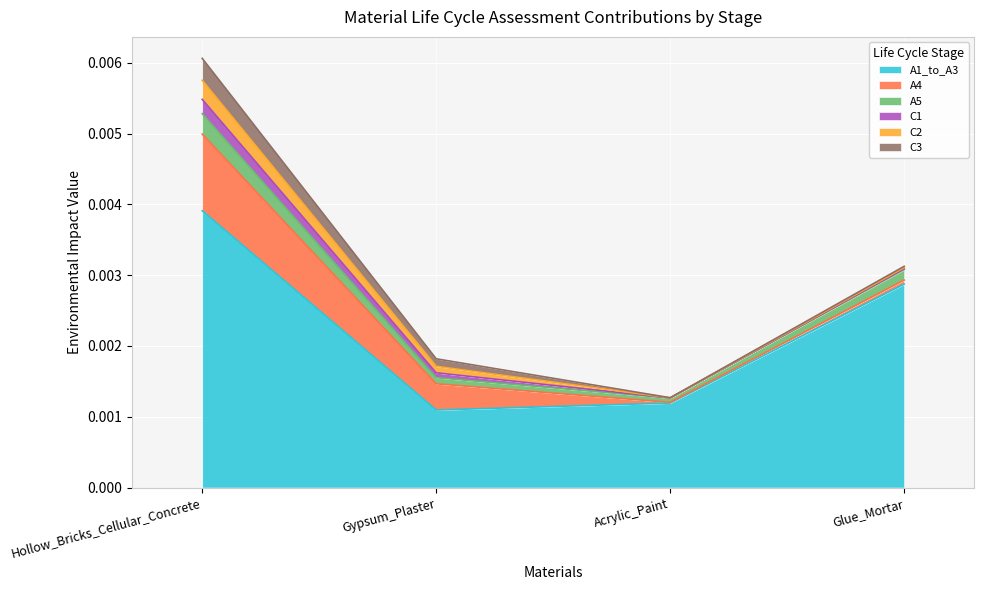

Does the chart display data point markers on the line(s)?

No